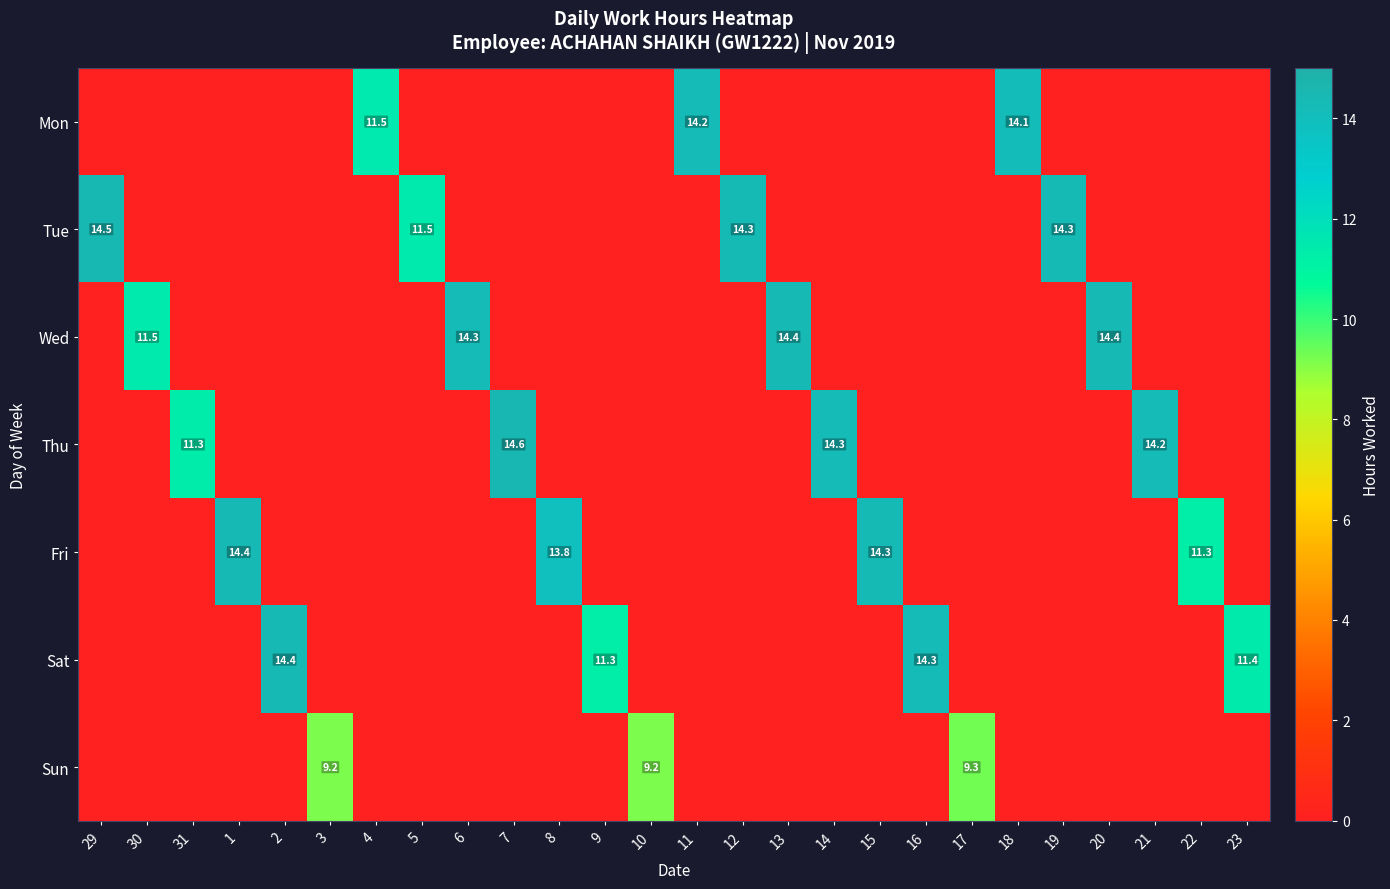

Is it true that Wed equals 18.6 at 30?

False